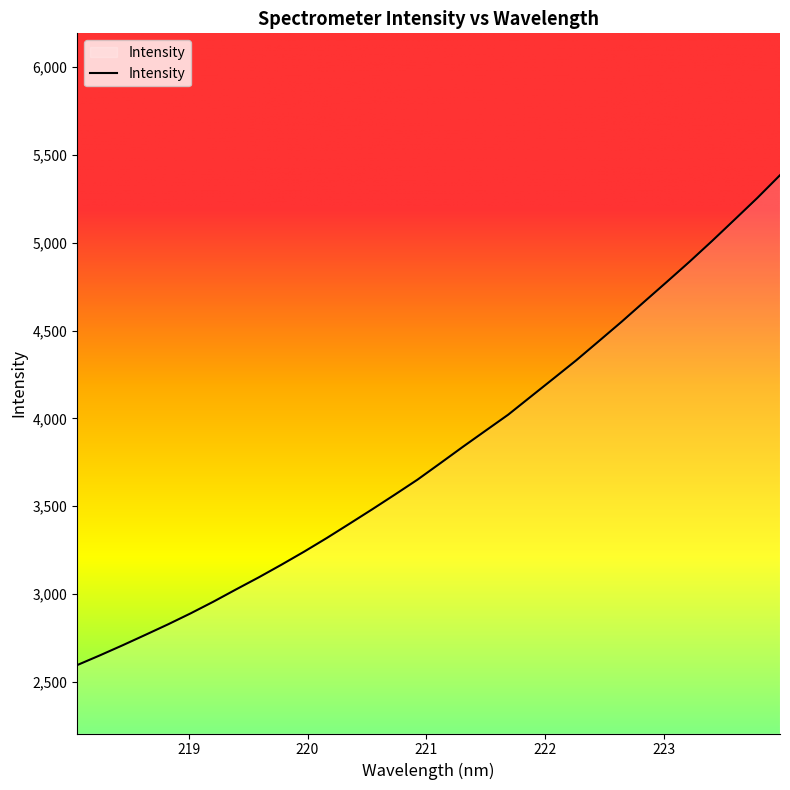

What is the average value?

3801.7